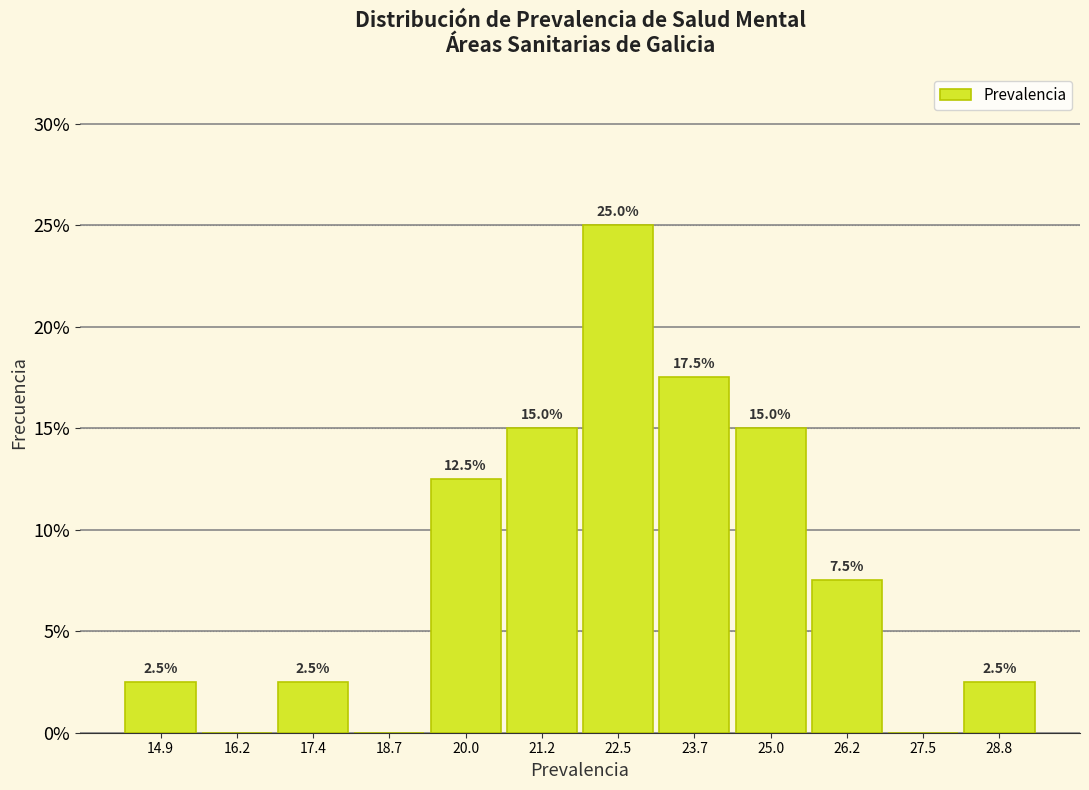

Which range on the x-axis has the tallest bar?

21.8 to 23.0